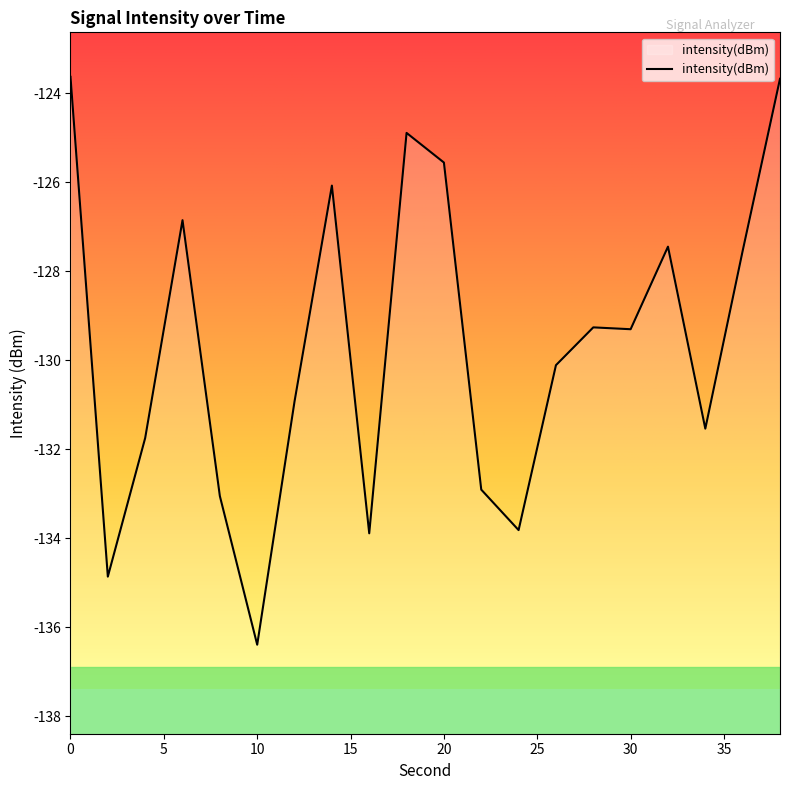

Reading right to left, transcribe all the data shown in this chart.

38=-123.7	36=-127.5	34=-131.5	32=-127.4	30=-129.3	28=-129.3	26=-130.1	24=-133.8	22=-132.9	20=-125.6	18=-124.9	16=-133.9	14=-126.1	12=-130.9	10=-136.4	8=-133.1	6=-126.9	4=-131.7	2=-134.9	0=-123.6